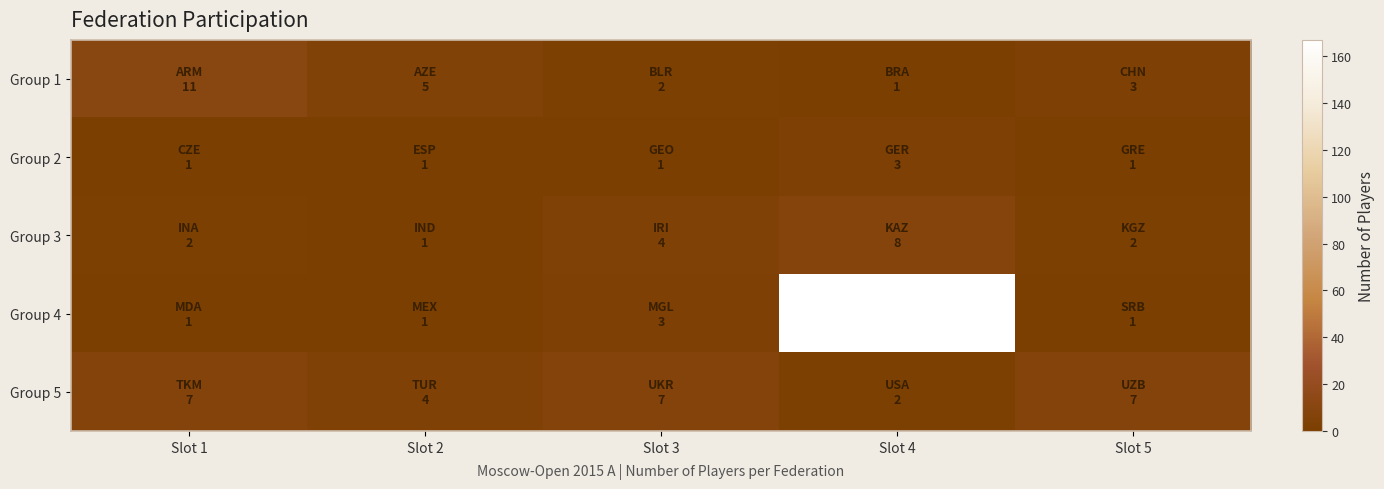

Rank the series by their maximum value, from highest to lowest.

Group 4, Group 1, Group 3, Group 5, Group 2